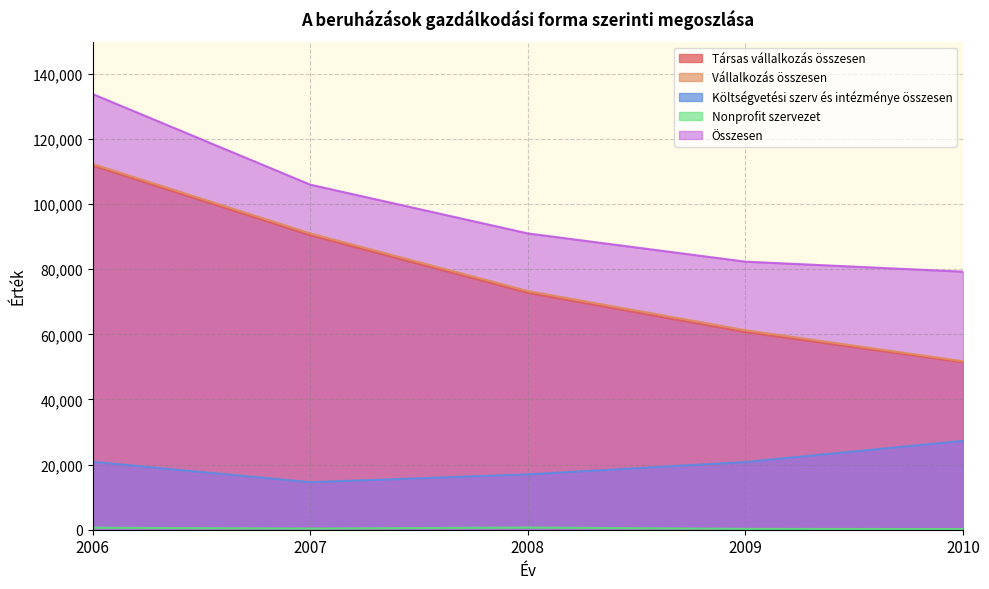

What is the total value across all series at 2010?

209875